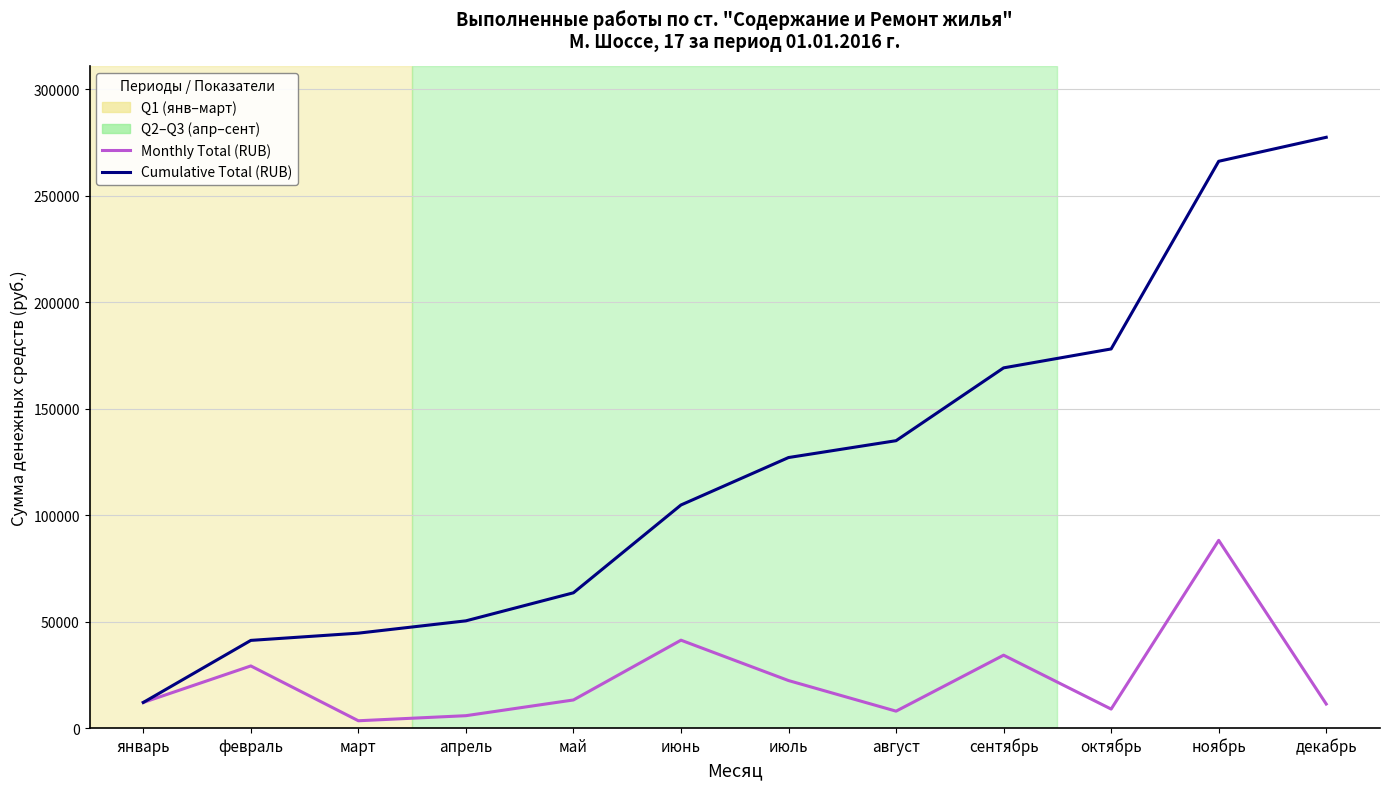

What is the total value across all series at август?

142846.1